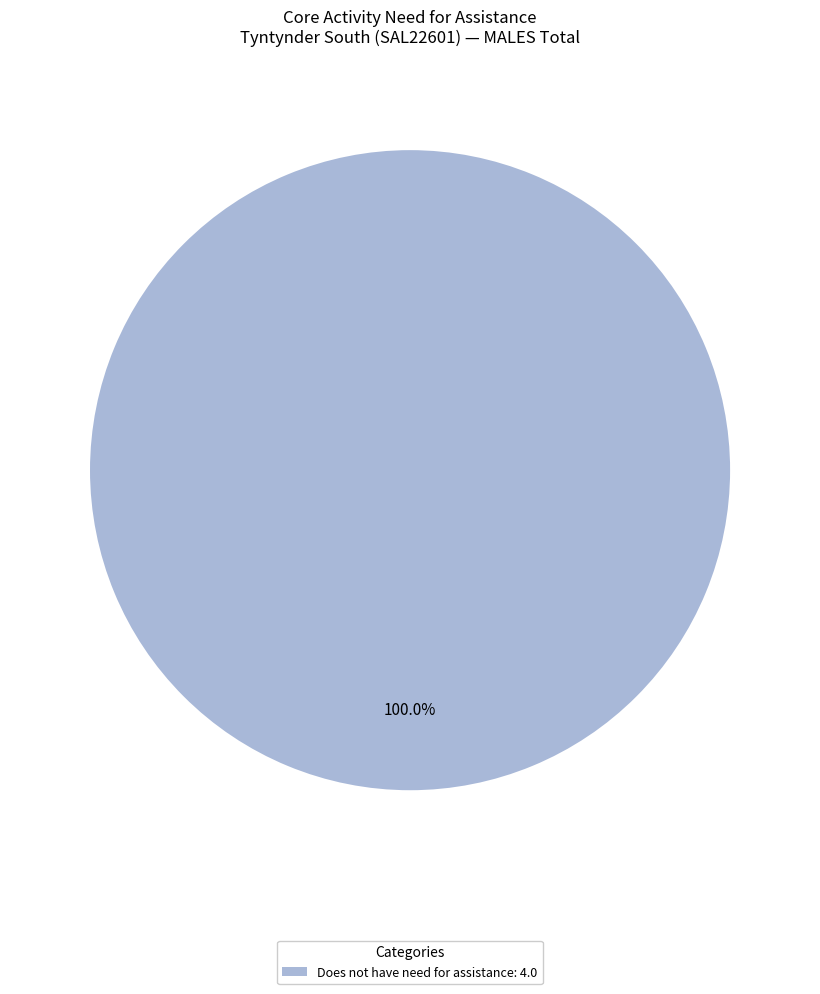

How many slices are in this pie chart?

1